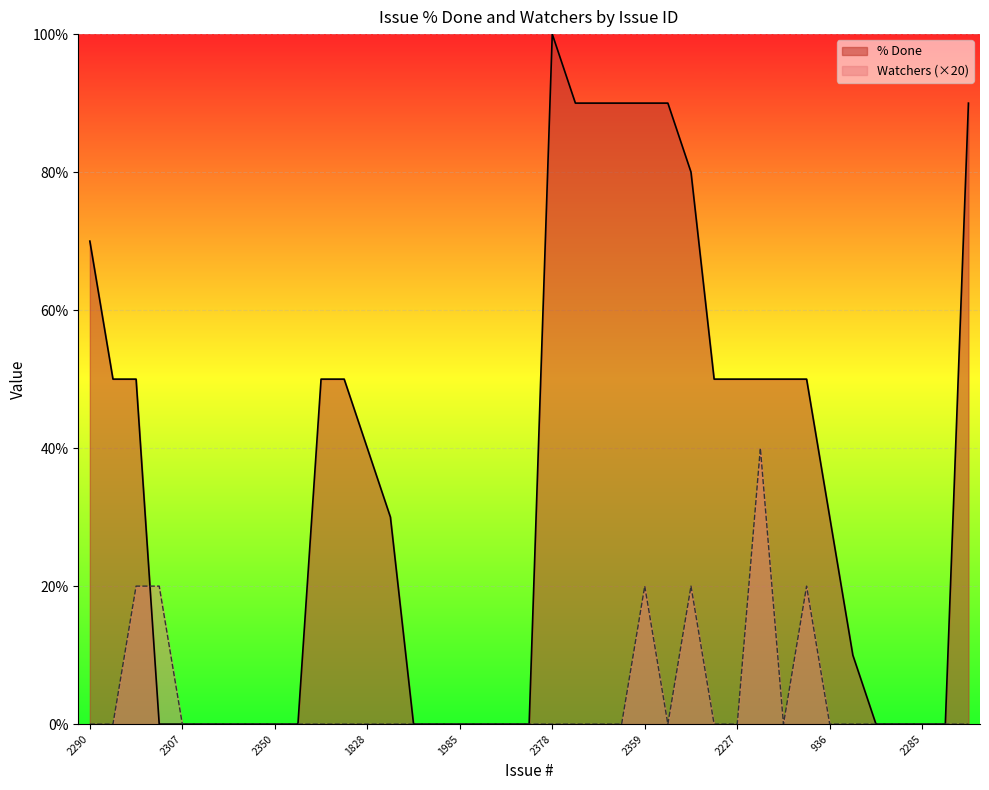

True or false: Watchers has more than 1 interior local peaks.

True